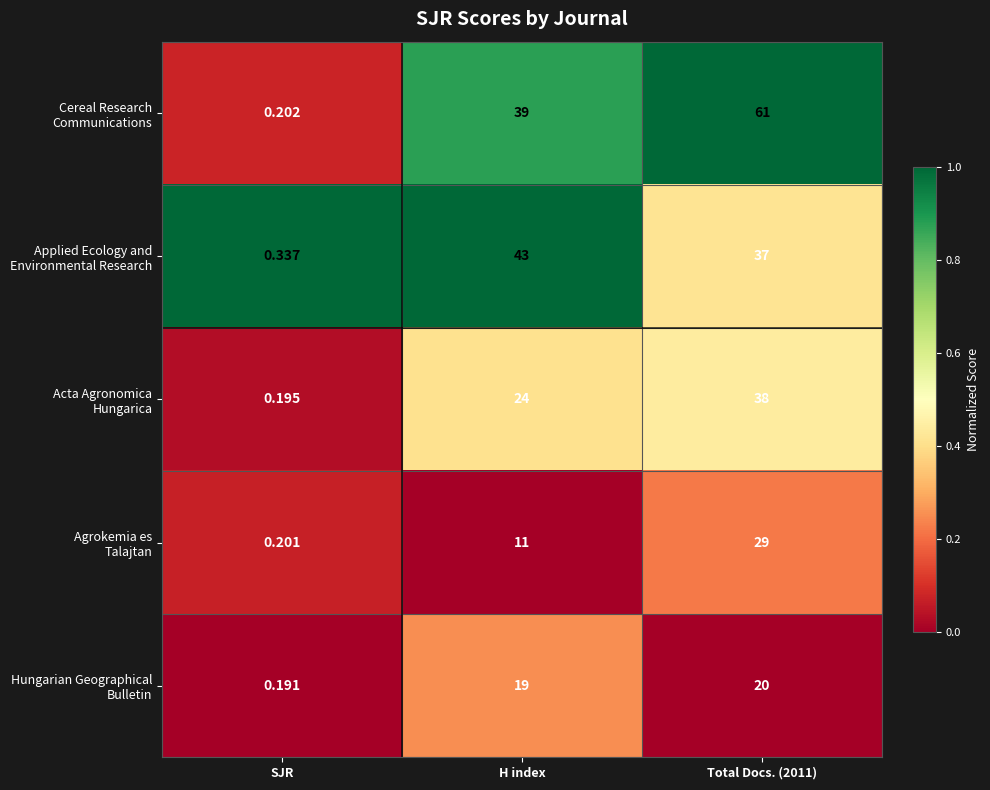

How many series are shown in this chart?

5